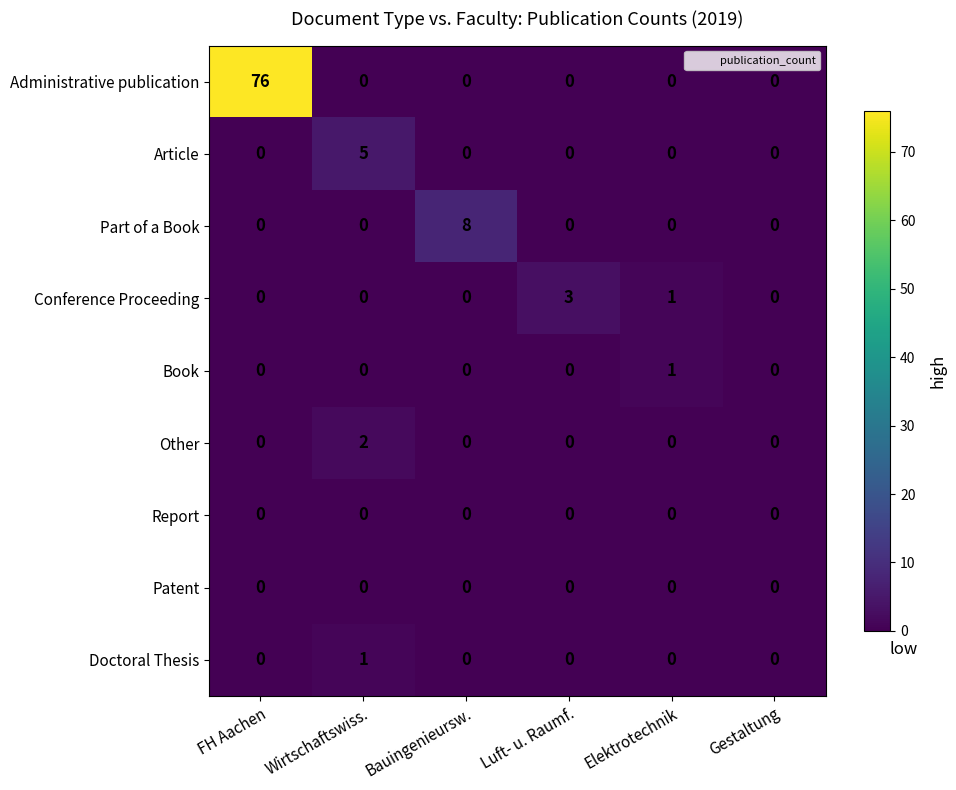

Which series has the largest total across all categories?

Administrative publication